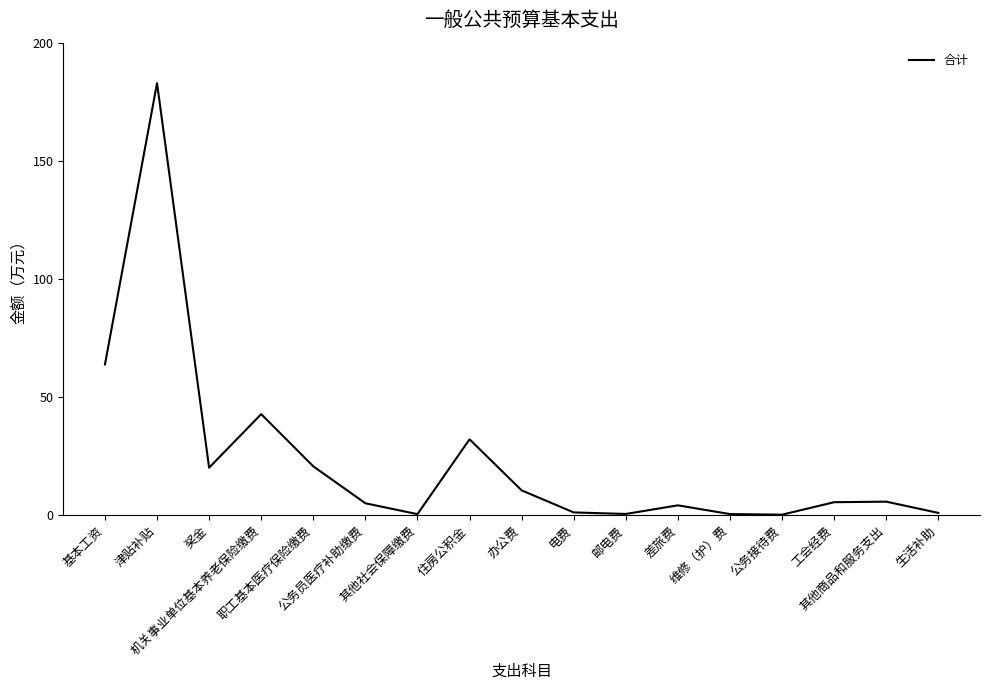

What is the maximum value shown in the chart?

182.8